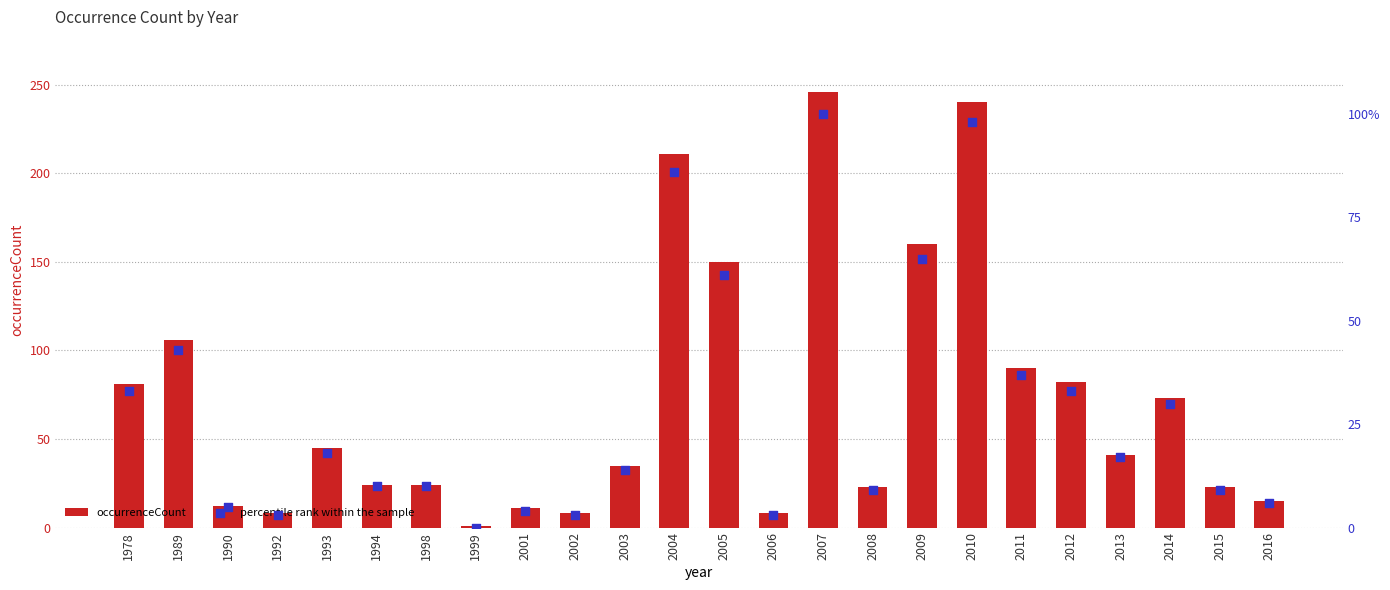

Which series has the largest total across all categories?

occurrenceCount